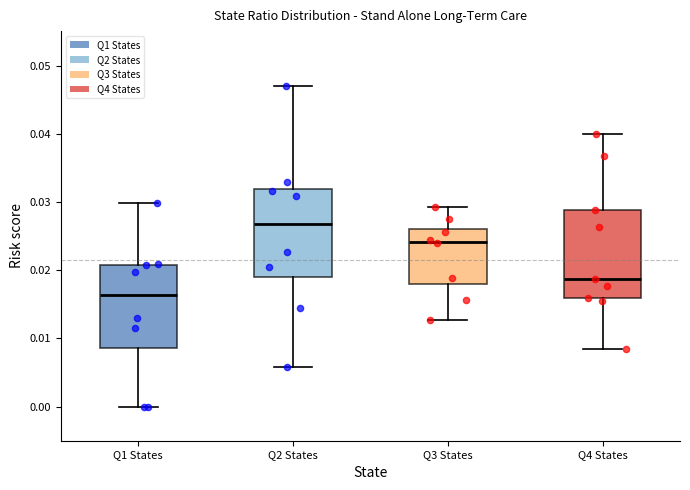

Where does the upper whisker of the box for Q3 States end on the y-axis? The values are not printed on the chart, so give them approximately, as read against the axis.

0.029